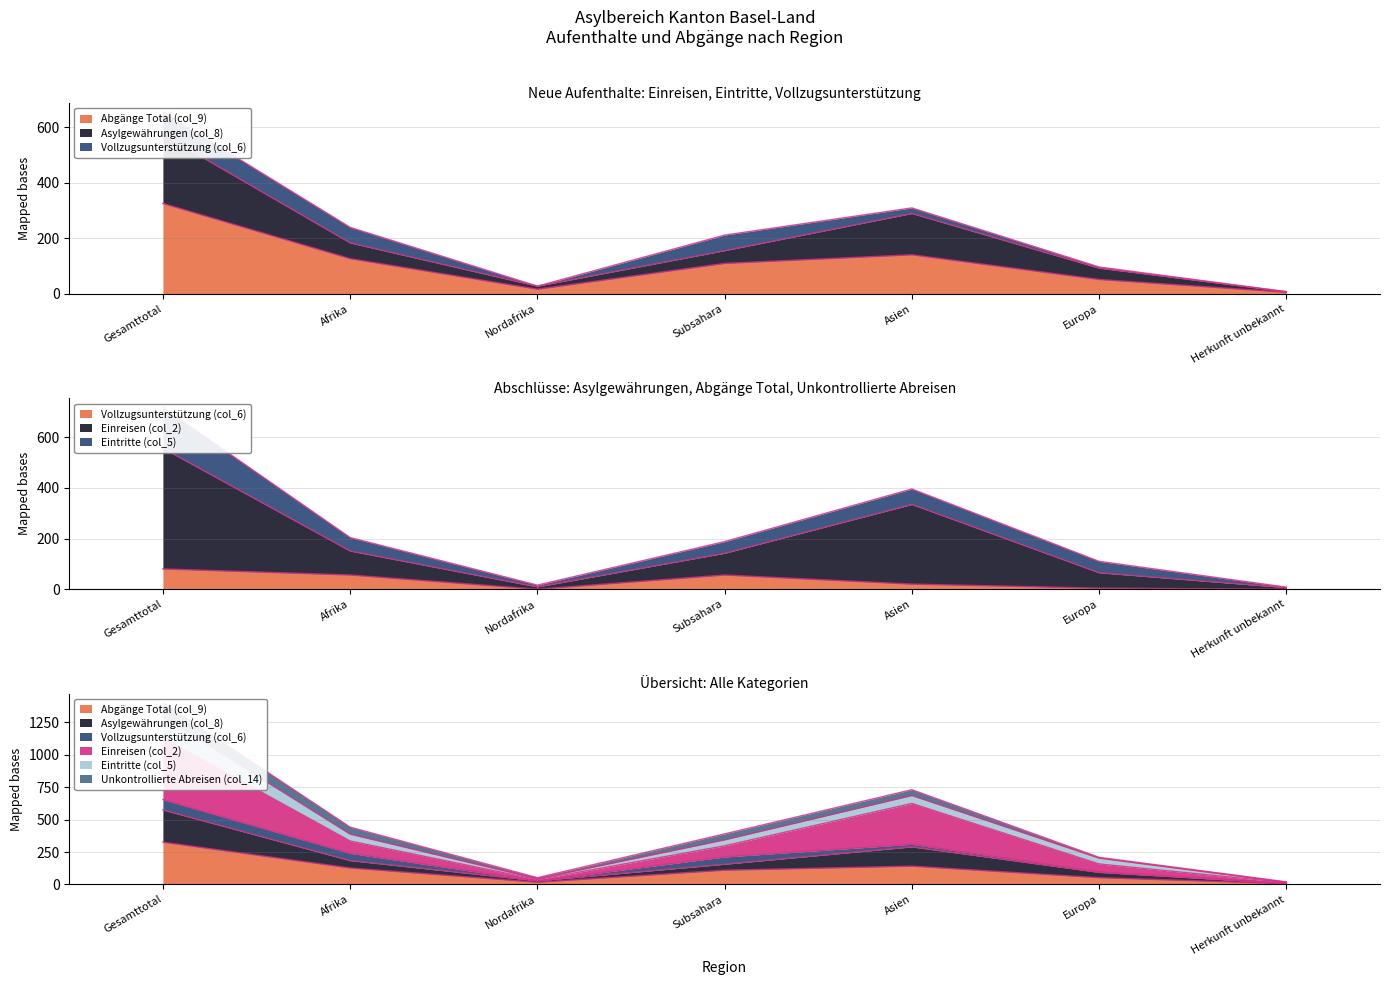

Is it true that Abgänge Total (col_9) equals 17 at Nordafrika?

True